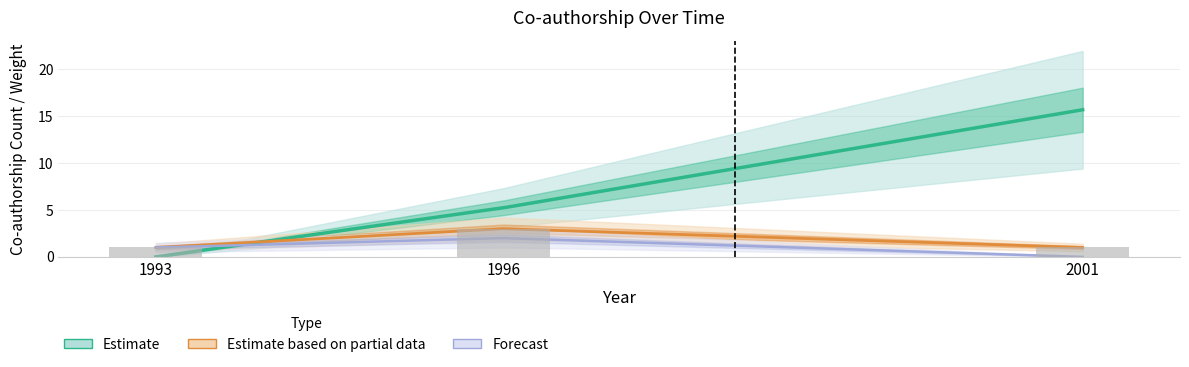

Which has a higher value, 1996 or 2001?

2001